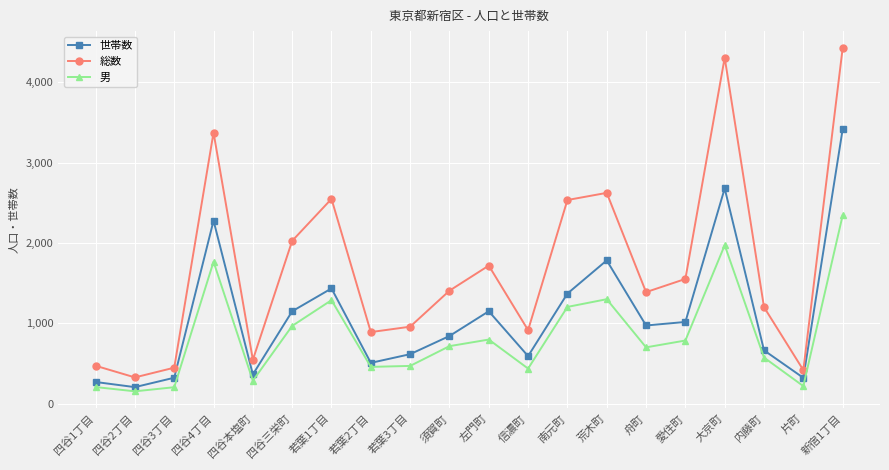

Which category has the lowest value across all series?

四谷2丁目